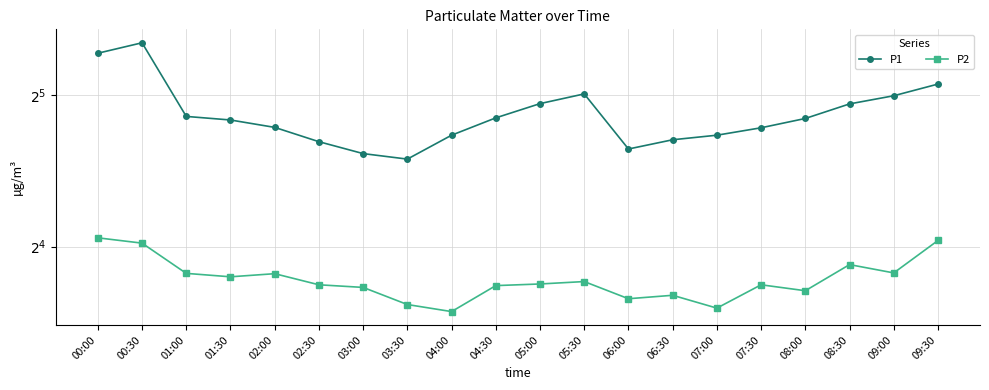

Which category has the lowest value across all series?

04:00